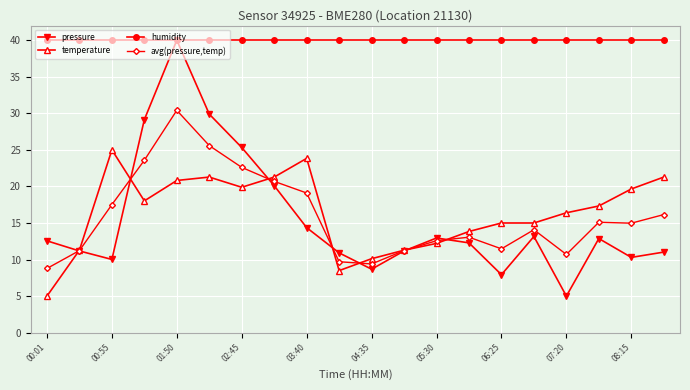

Which series has the widest spread of values?

pressure